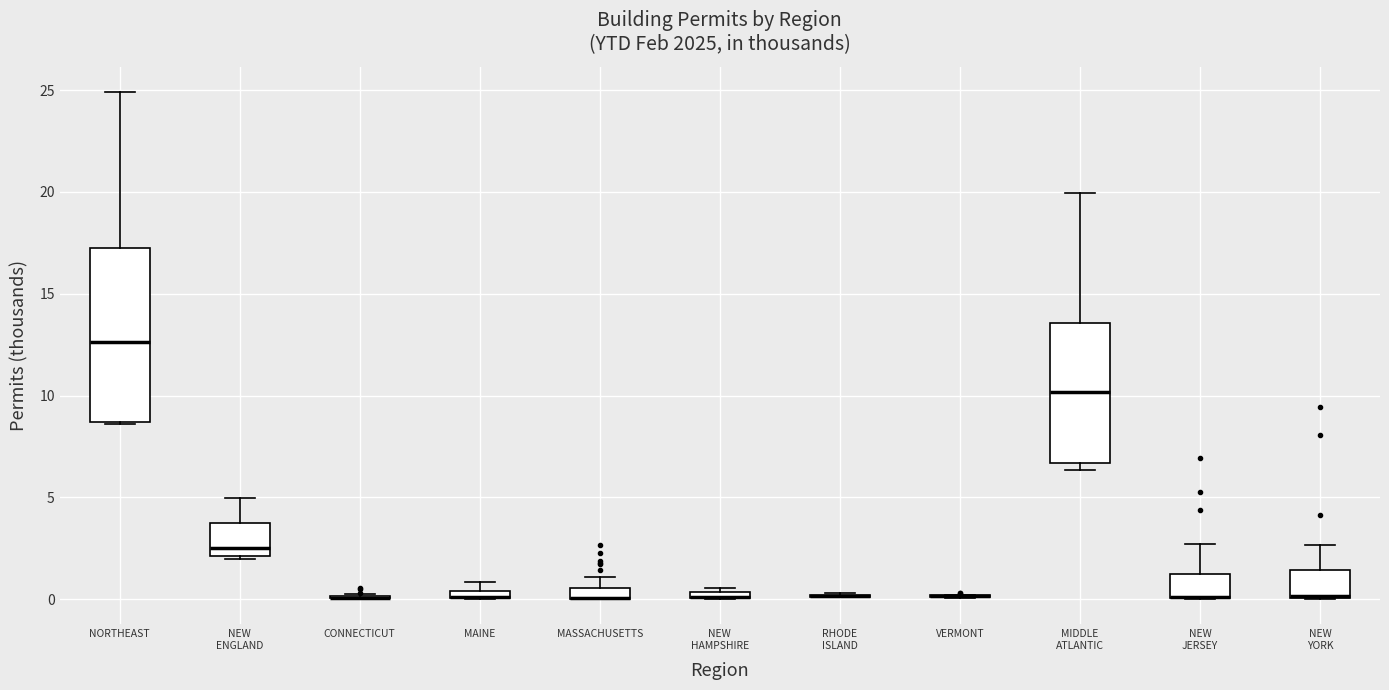

Where does the upper whisker of the box for NEW ENGLAND end on the y-axis? The values are not printed on the chart, so give them approximately, as read against the axis.

5.0